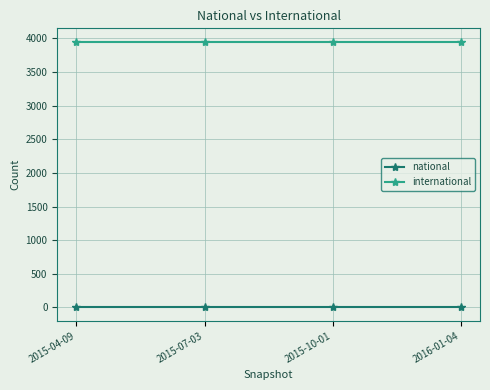

Does the chart have visible grid lines?

Yes